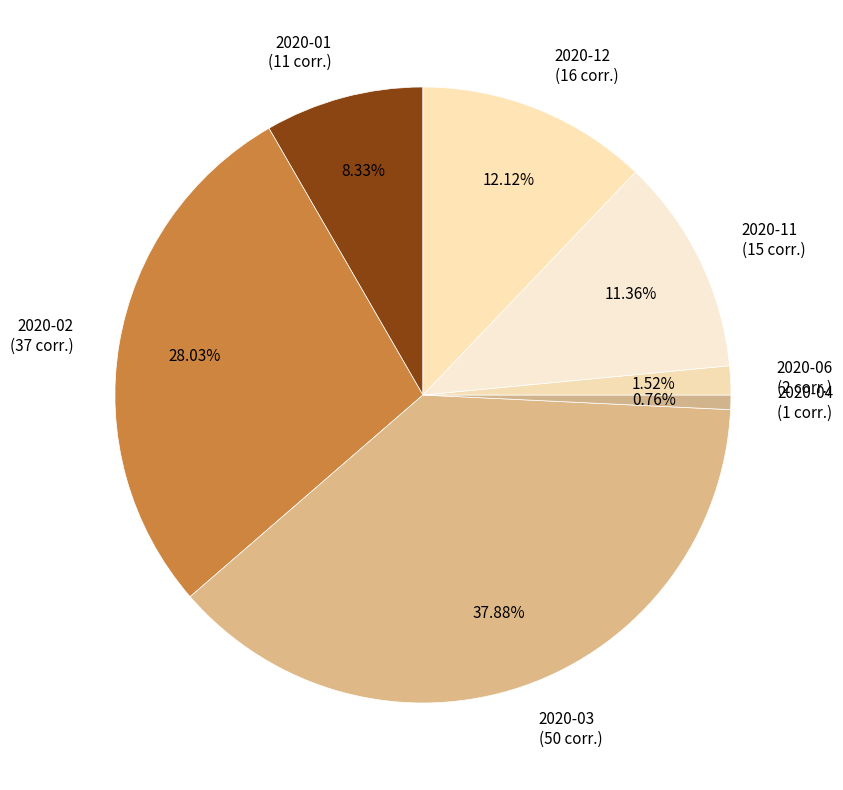

Rank the categories by value from highest to lowest.

2020-03, 2020-02, 2020-12, 2020-11, 2020-01, 2020-06, 2020-04